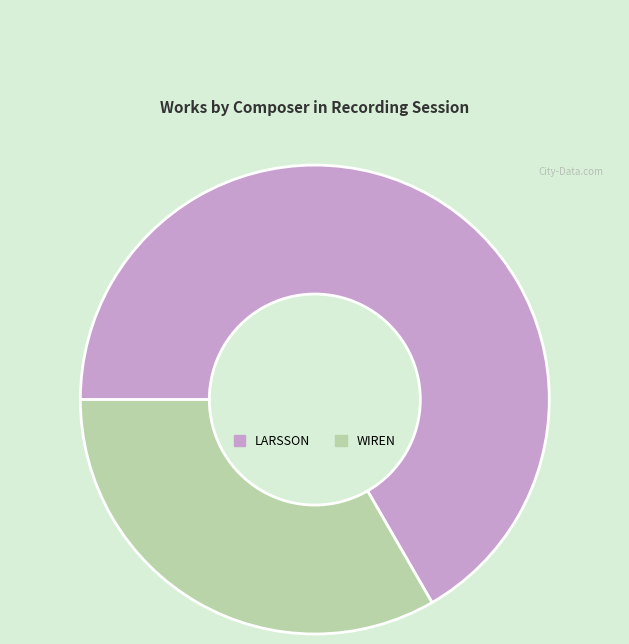

Which slice is the largest?

LARSSON